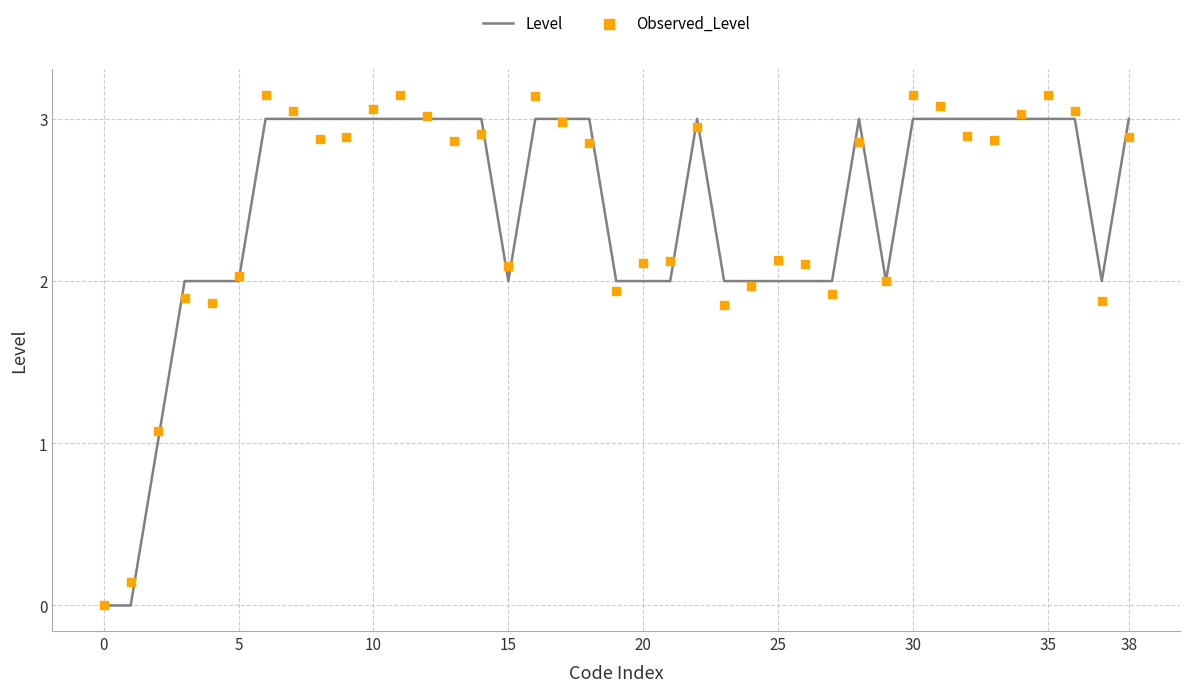

Which series reaches the minimum Y coordinate?

Level